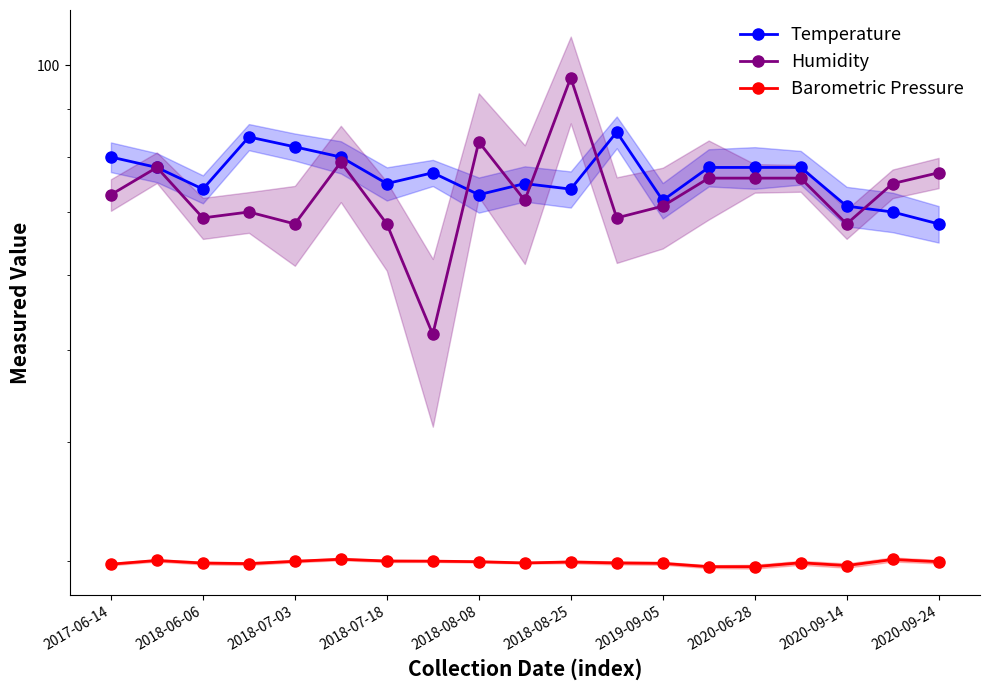

What is the value of the Barometric Pressure point at the 1st from the left?

29.8